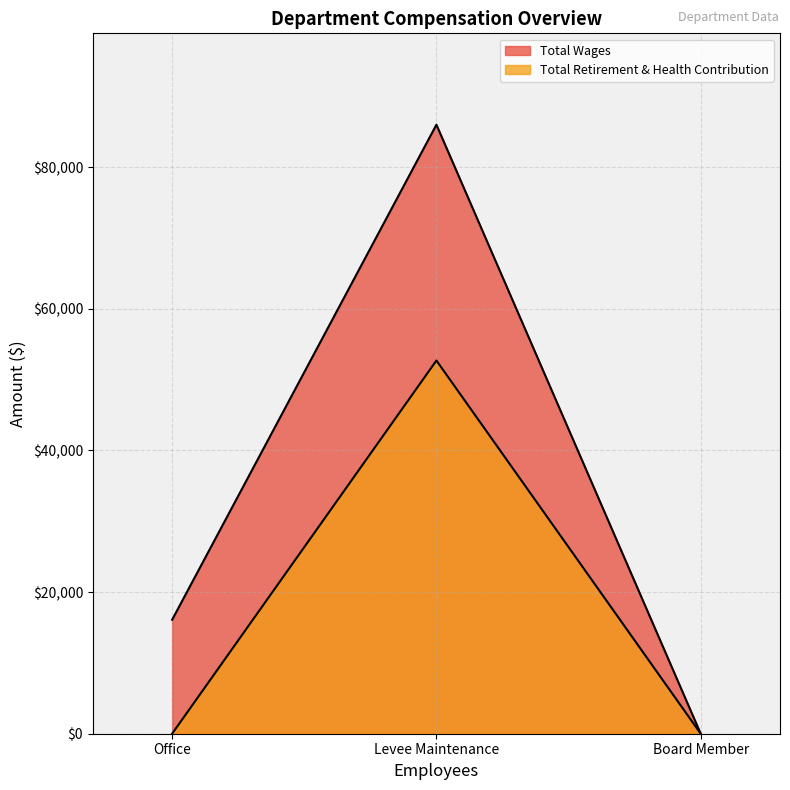

Which series has the largest range (max minus min)?

Total Wages